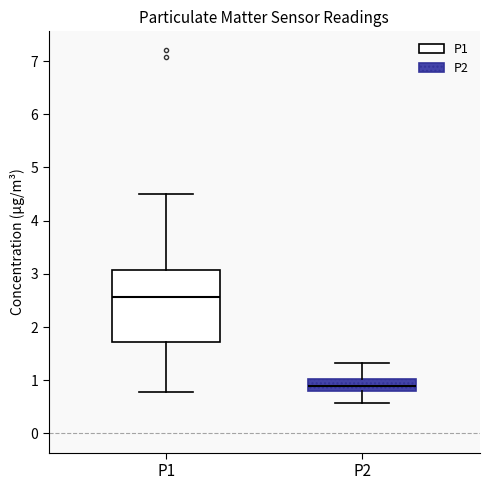

Where is the upper edge of the box for P2 on the y-axis? The values are not printed on the chart, so give them approximately, as read against the axis.

1.0